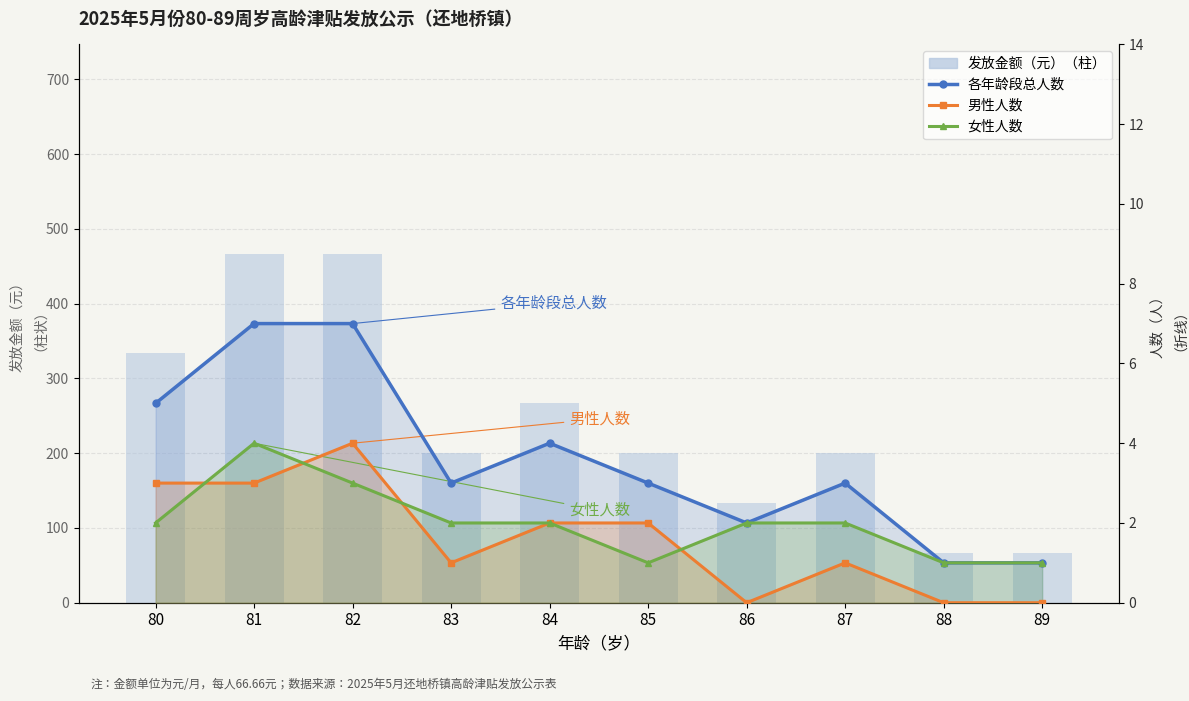

The 女性人数 series shows 0.5 at 87. True or false?

False